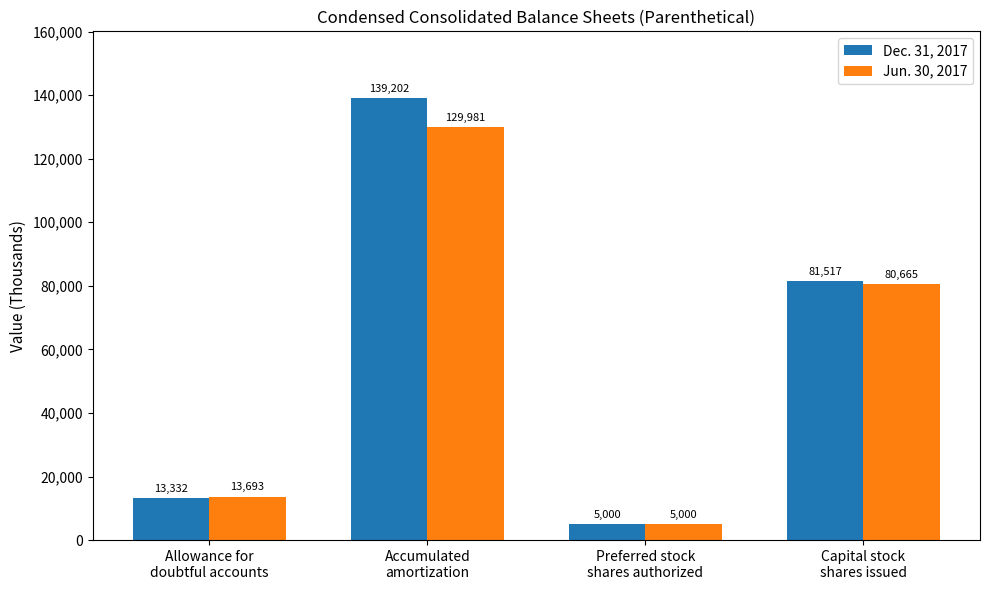

List the series in order of their peak value, highest first.

Dec. 31, 2017, Jun. 30, 2017